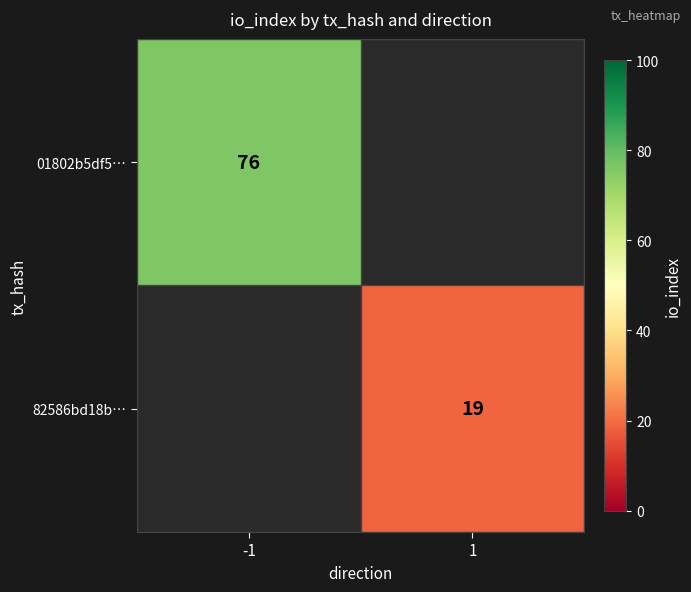

The 01802b5df5… series shows 76 at -1. True or false?

True